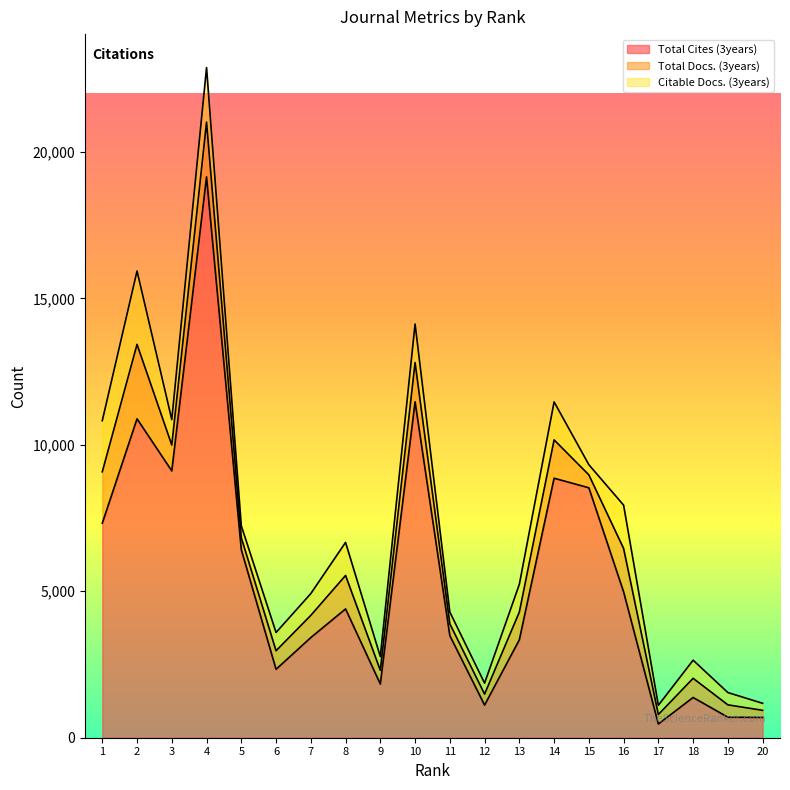

What is the average value of the Citable Docs. (3years) series?

905